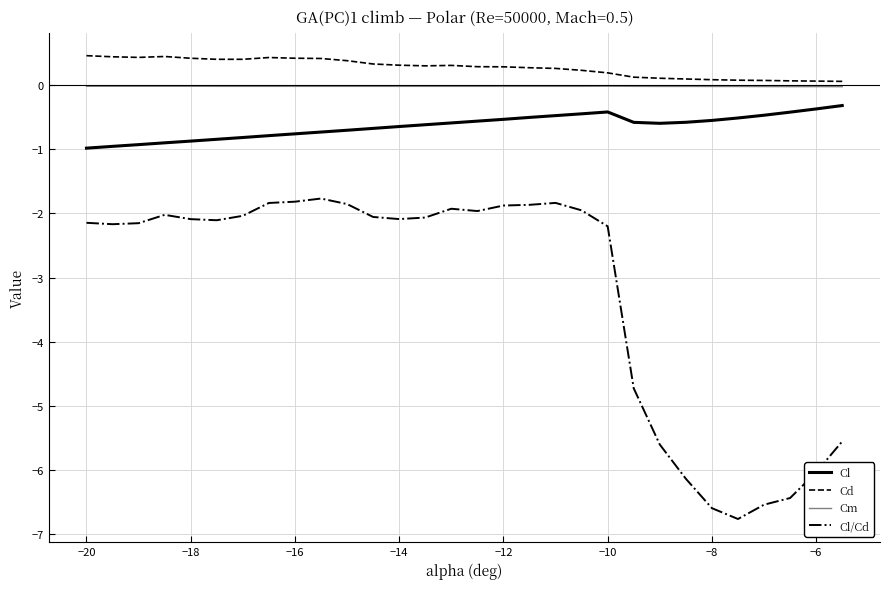

What is the minimum value shown in the chart?

-6.8